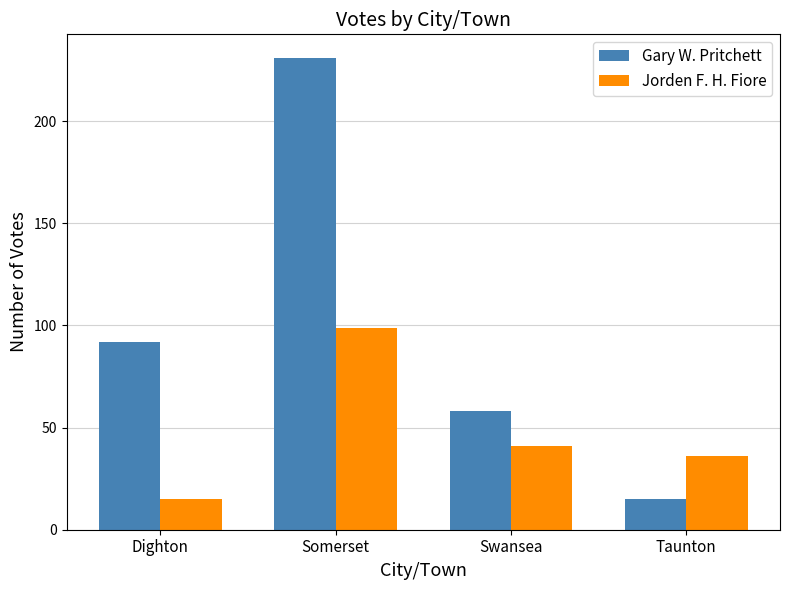

At which category is the sum across all series the highest?

Somerset